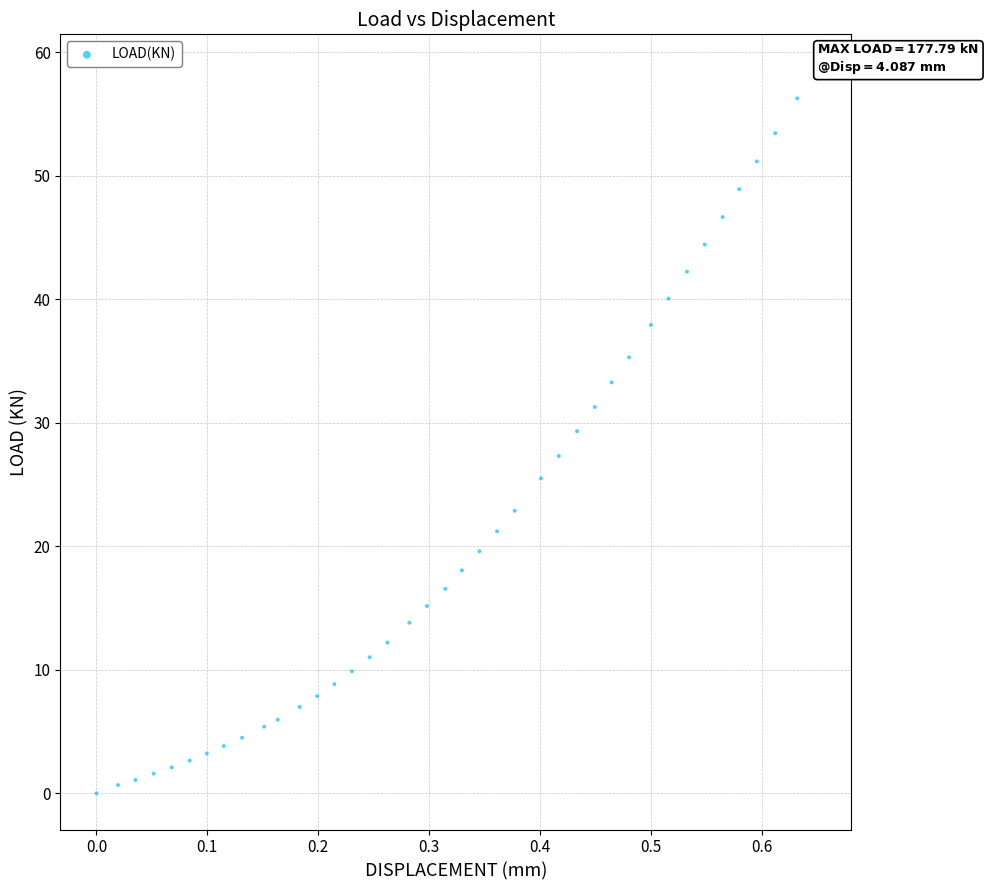

What is the range of Y values (max minus min)?

58.5